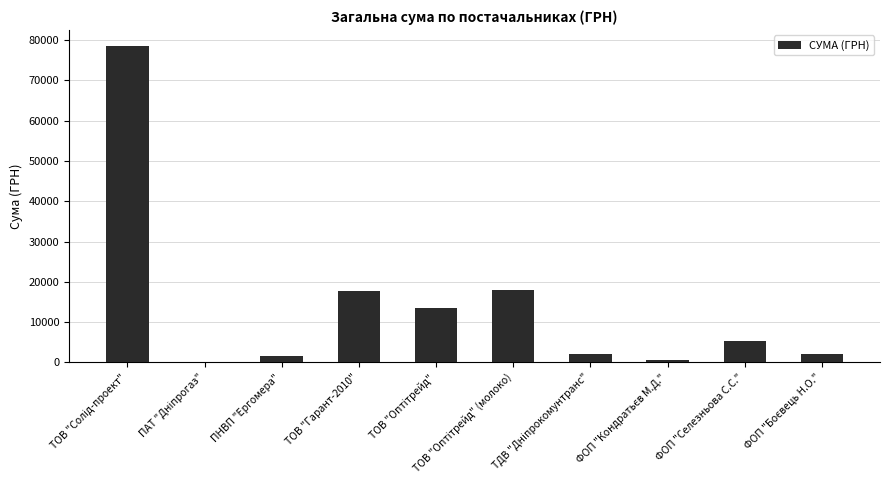

What is the maximum value shown in the chart?

78600.0